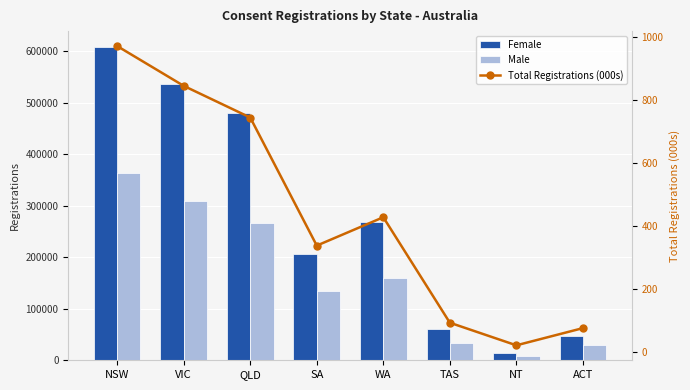

What is the label of the 4th bar from the right?

WA